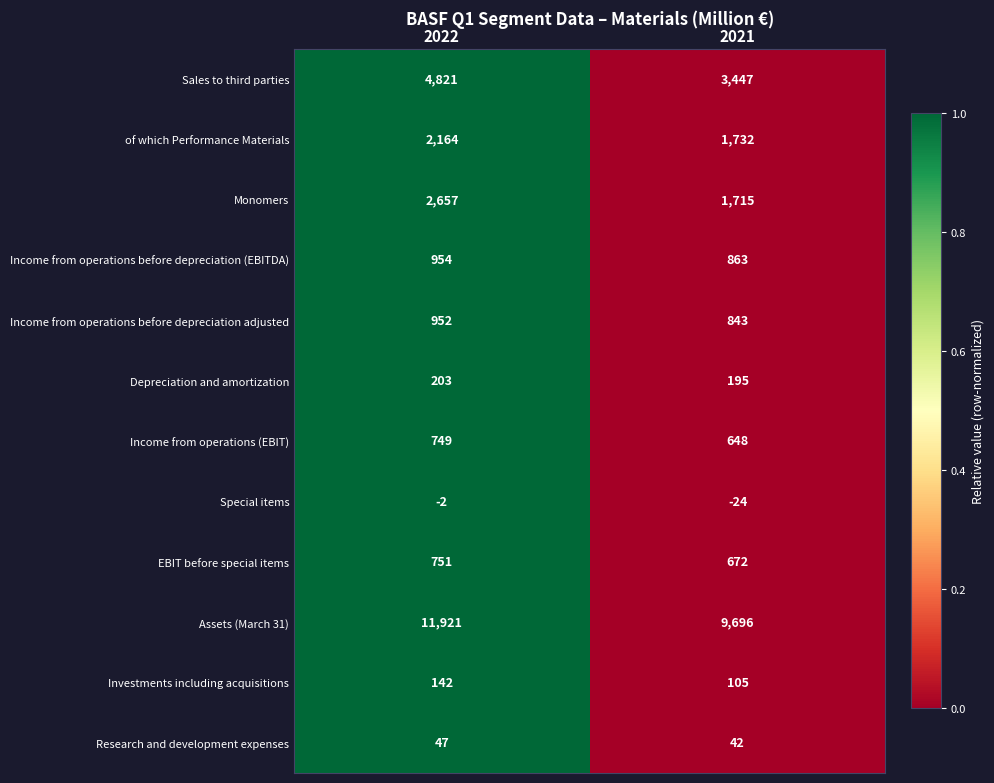

What is the difference between the maximum and minimum values in the Income from operations before depreciation (EBITDA) series?

91